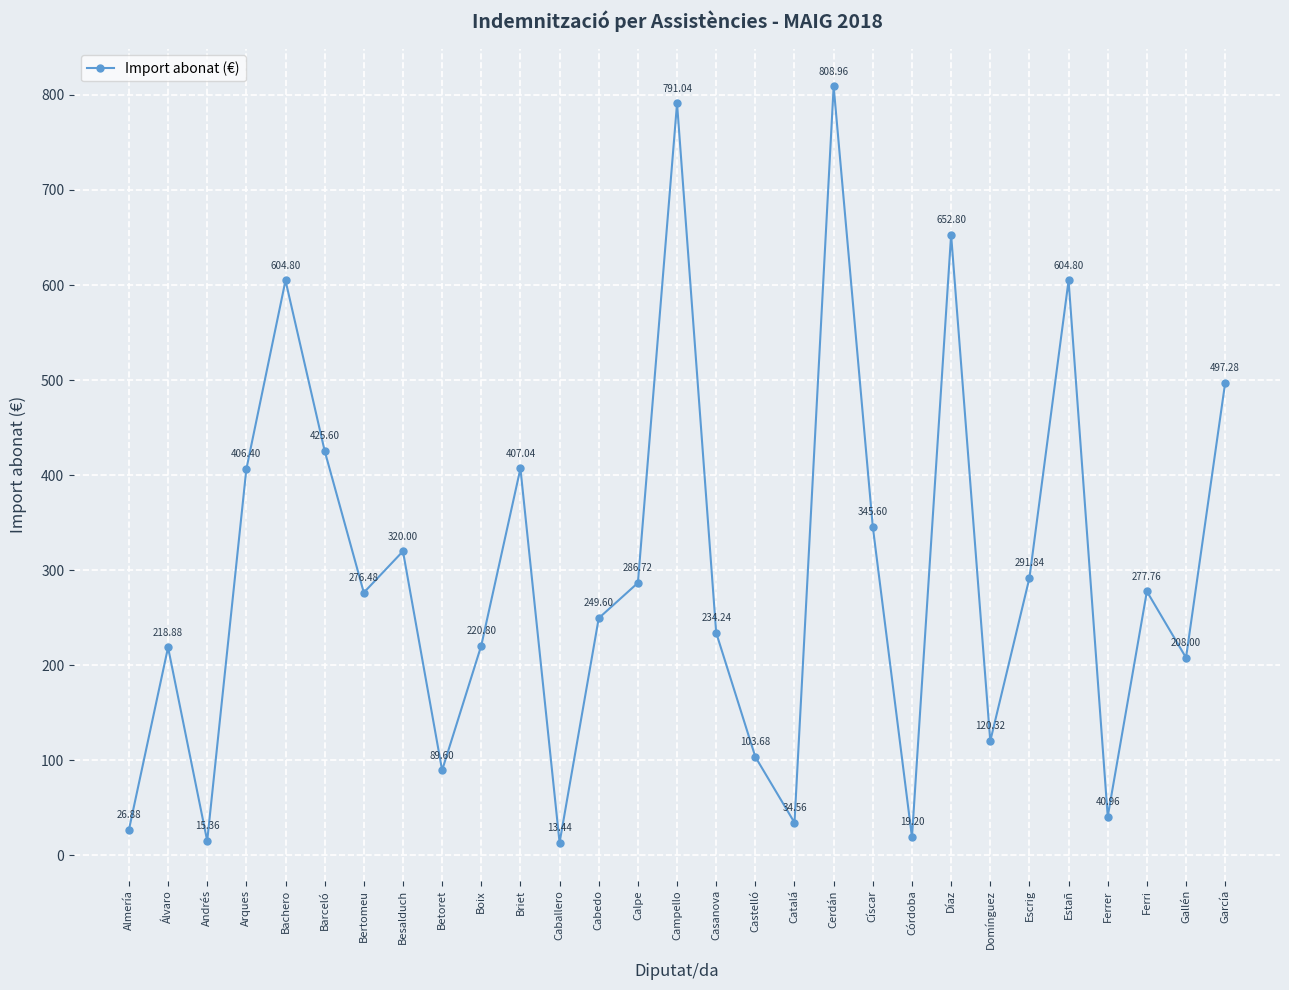

Reading left to right, list all the values displayed in this chart.

Almería=26.9	Álvaro=218.9	Andrés=15.4	Arques=406.4	Bachero=604.8	Barceló=425.6	Bertomeu=276.5	Besalduch=320.0	Betoret=89.6	Boix=220.8	Briet=407.0	Caballero=13.4	Cabedo=249.6	Calpe=286.7	Campello=791.0	Casanova=234.2	Castelló=103.7	Catalá=34.6	Cerdán=809.0	Císcar=345.6	Córdoba=19.2	Díaz=652.8	Domínguez=120.3	Escrig=291.8	Estañ=604.8	Ferrer=41.0	Ferri=277.8	Gallén=208.0	García=497.3